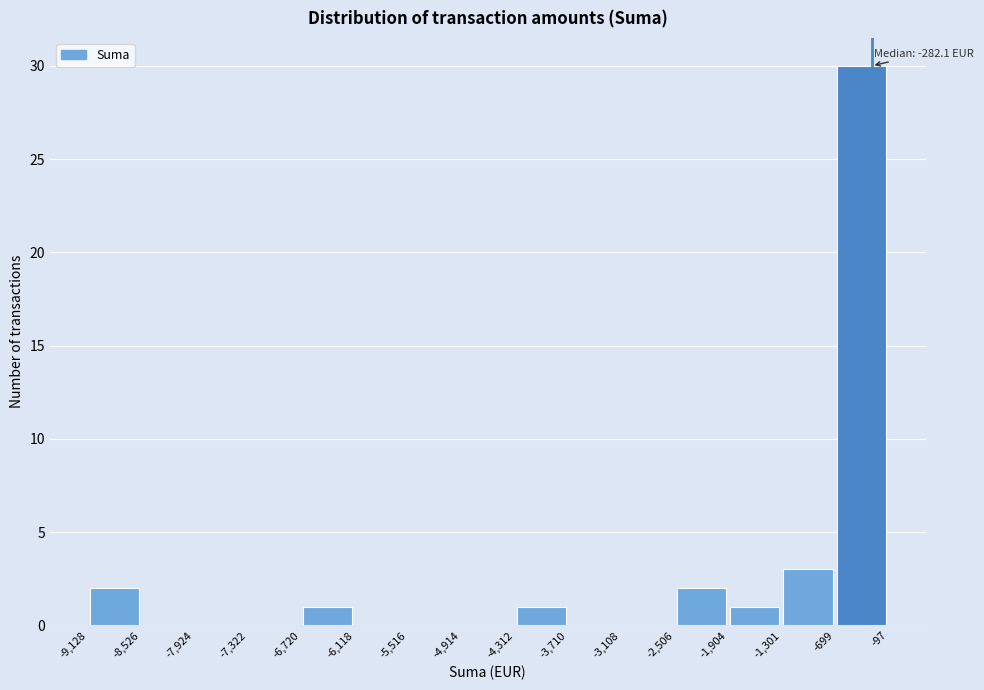

Over which range of the x-axis is the bar tallest?

-699 to -97